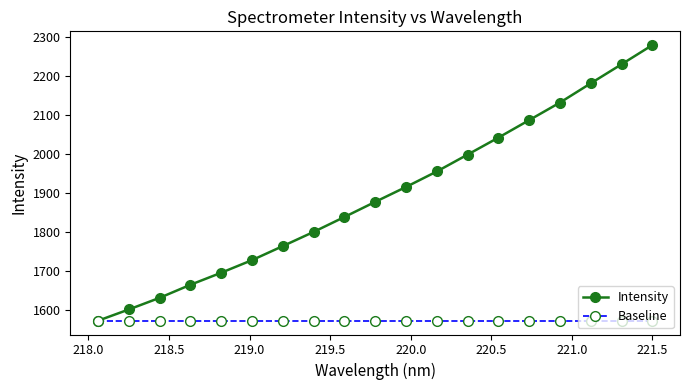

Does the chart display data point markers on the line(s)?

Yes